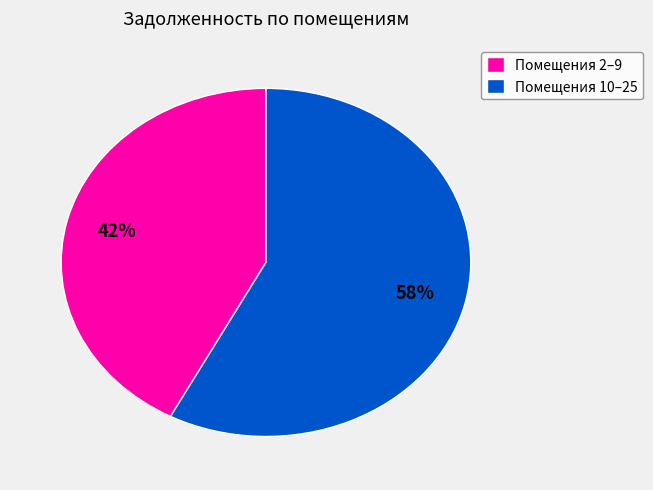

Which slice is the largest?

Помещения 10–25